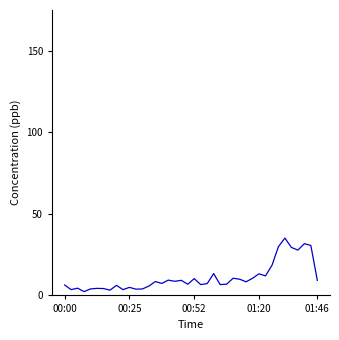

What is the difference between the maximum and minimum values?

32.8